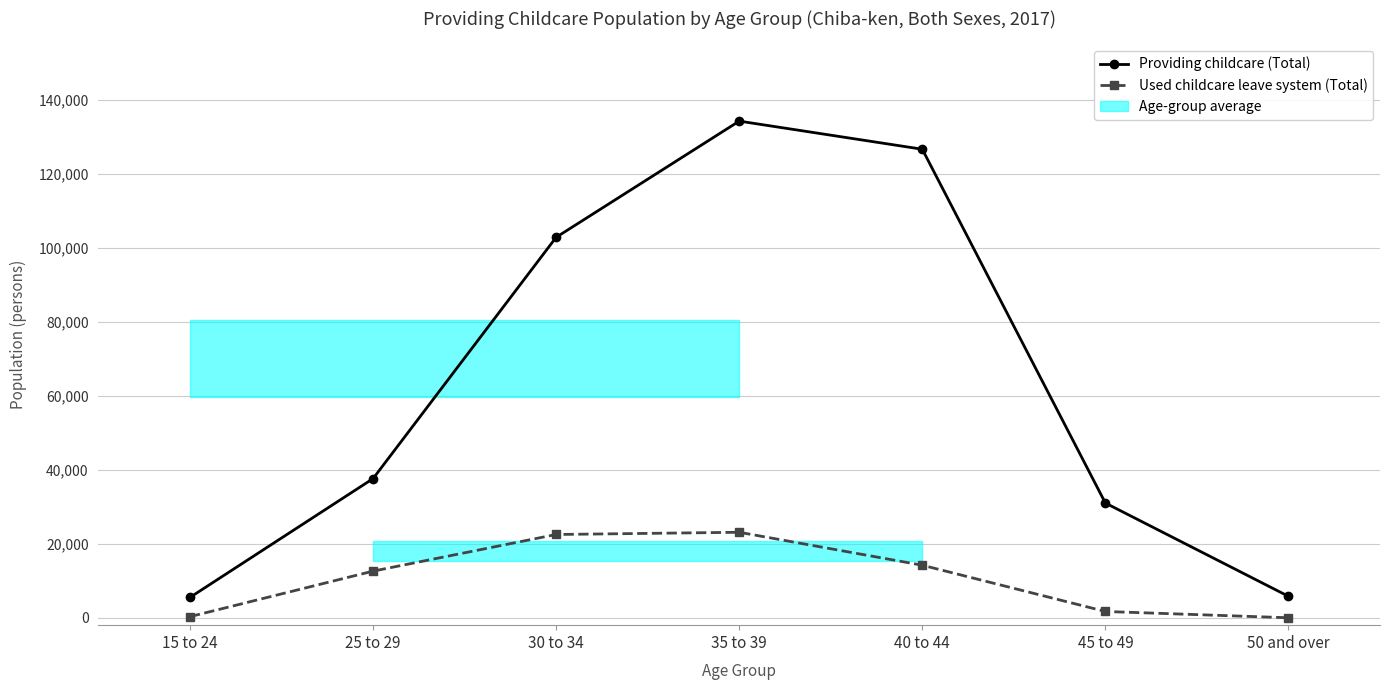

Rank the series by their average value, from highest to lowest.

Providing childcare (Total), Used childcare leave system (Total)